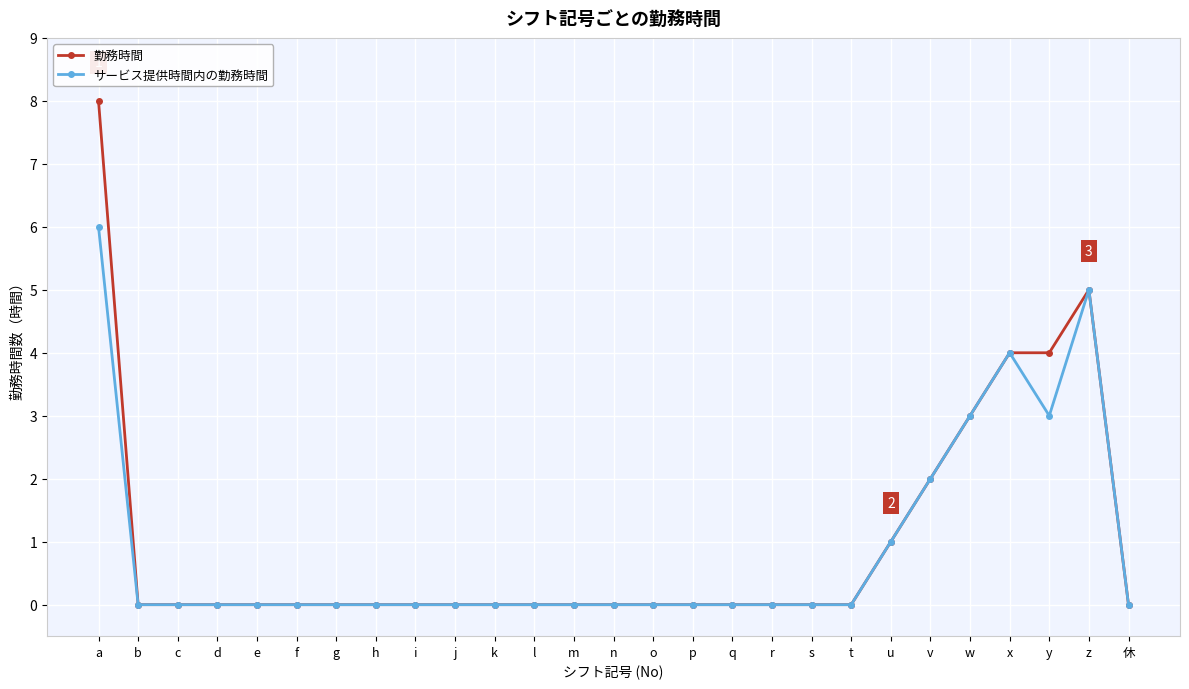

Which series has the largest range (max minus min)?

勤務時間